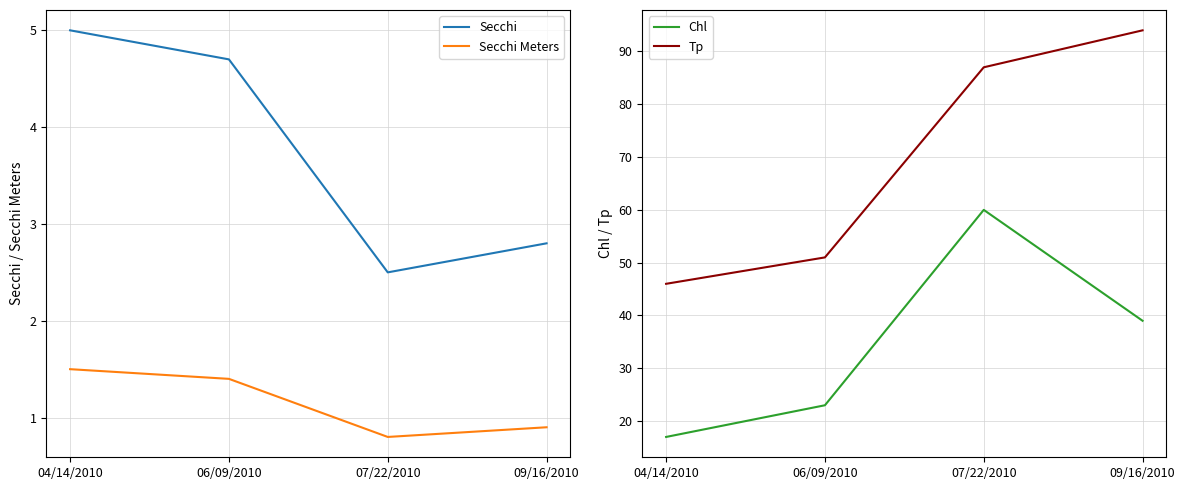

At which label is Tp closest to 70?

07/22/2010